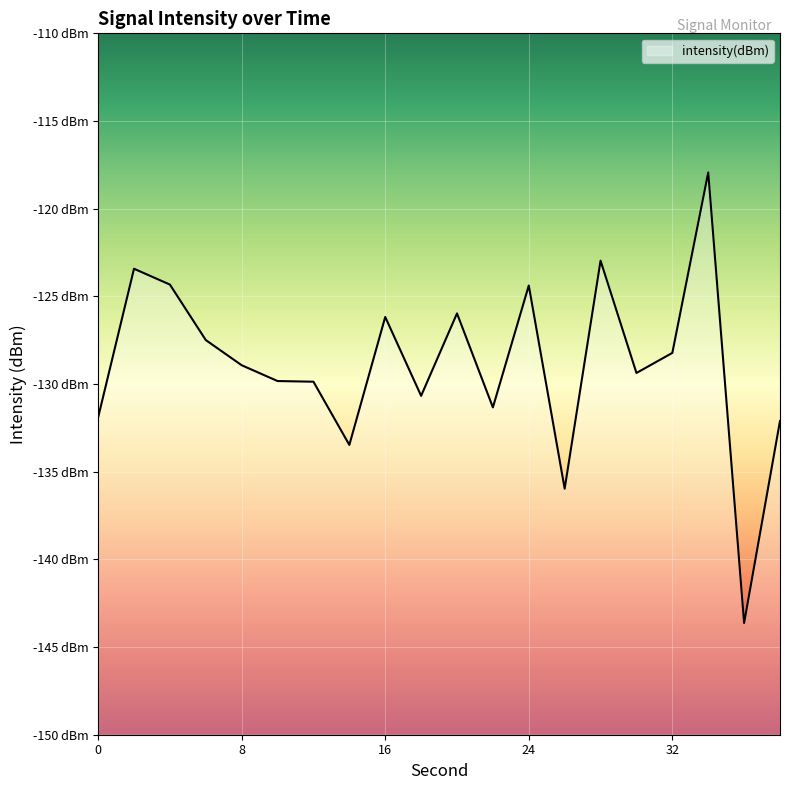

Reading left to right, extract all data points from this chart.

-131.9	-123.4	-124.3	-127.5	-128.9	-129.8	-129.9	-133.5	-126.2	-130.7	-126.0	-131.3	-124.4	-136.0	-123.0	-129.4	-128.2	-117.9	-143.6	-132.1